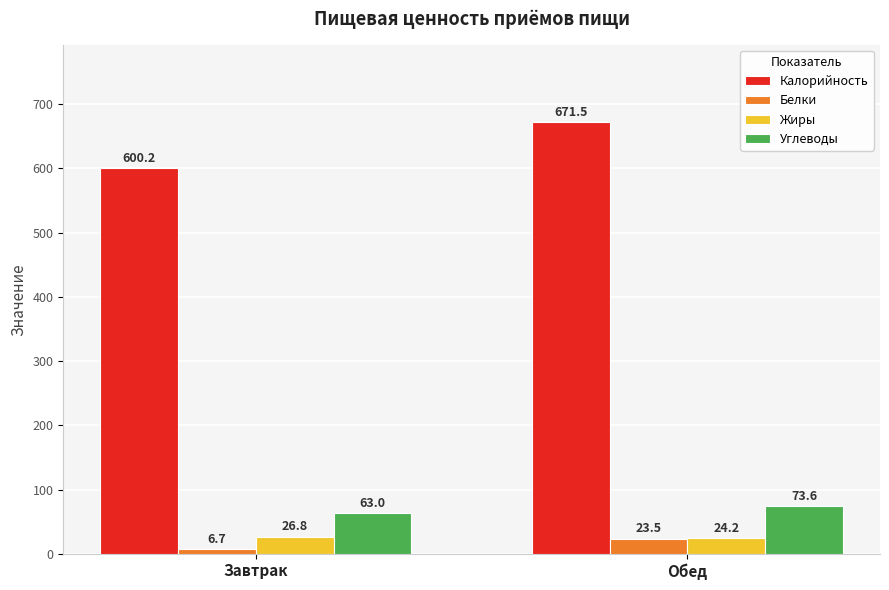

Between Завтрак and Обед, which series saw the biggest shift?

Калорийность